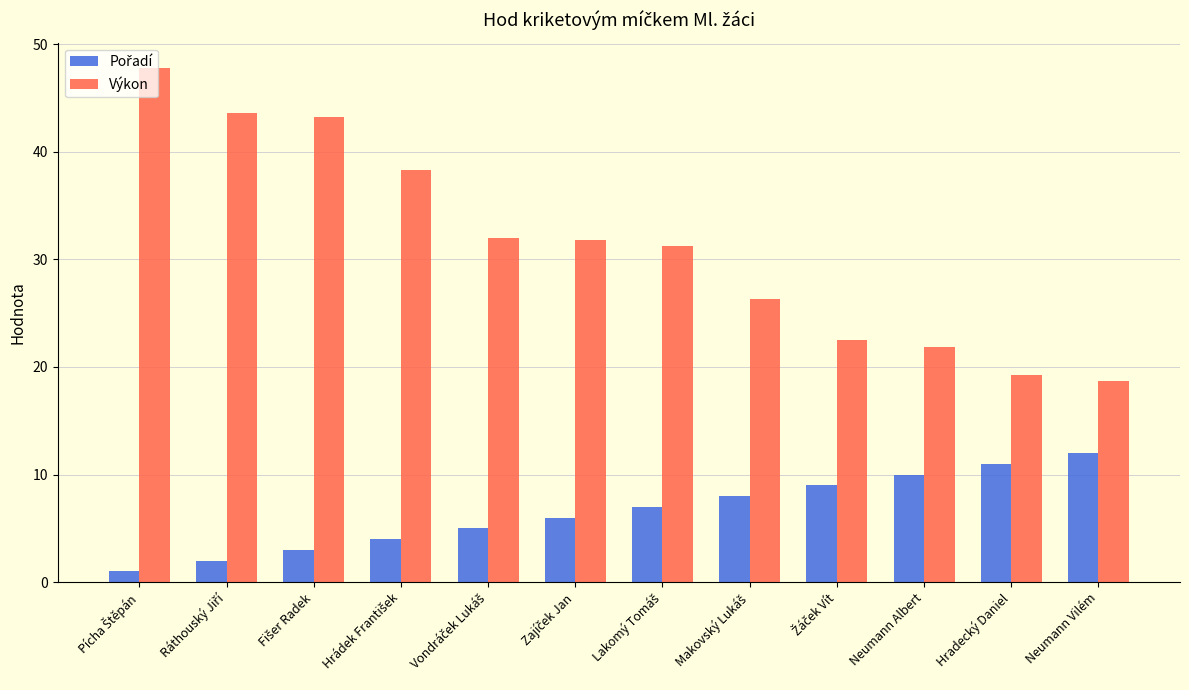

Which series has the widest spread of values?

Výkon